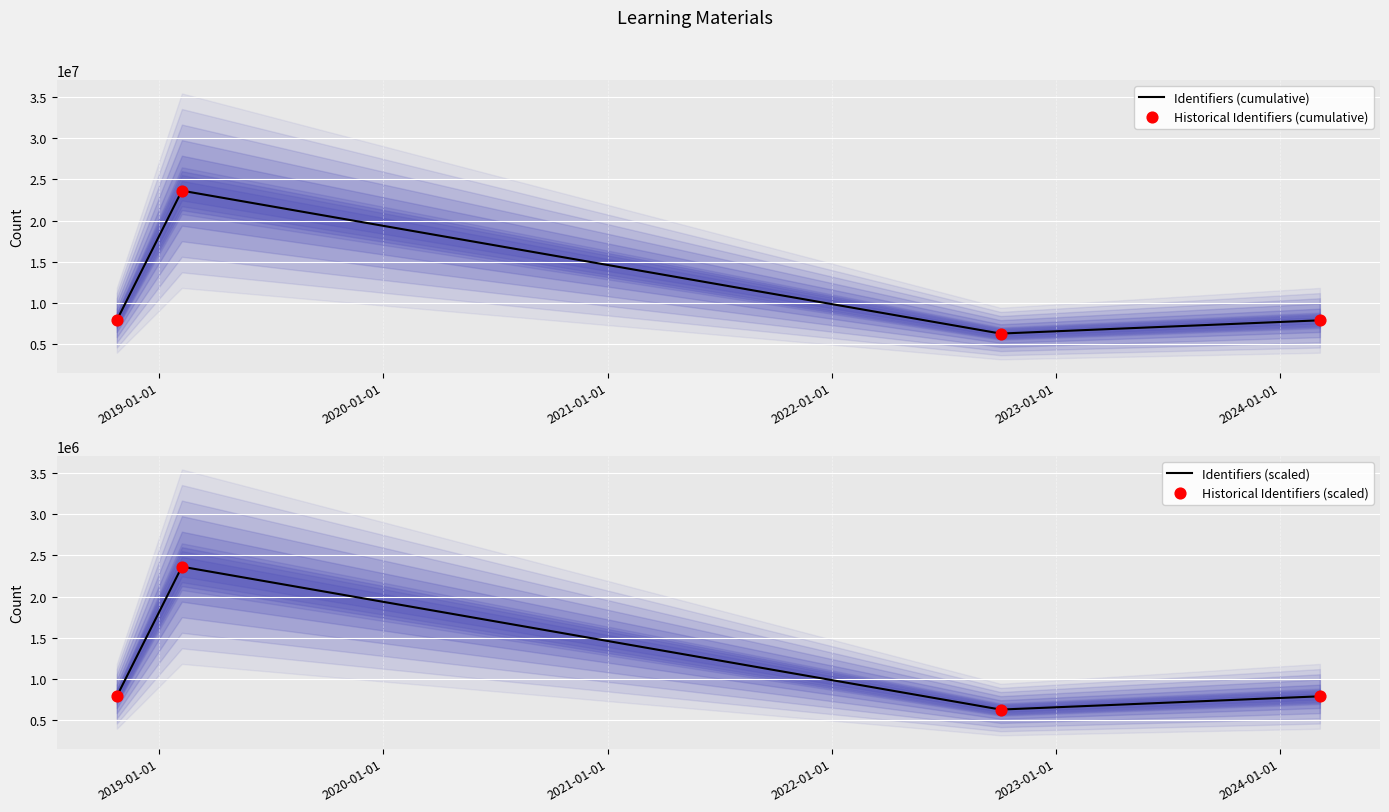

Which series reaches the minimum Y coordinate?

Identifiers (scaled)